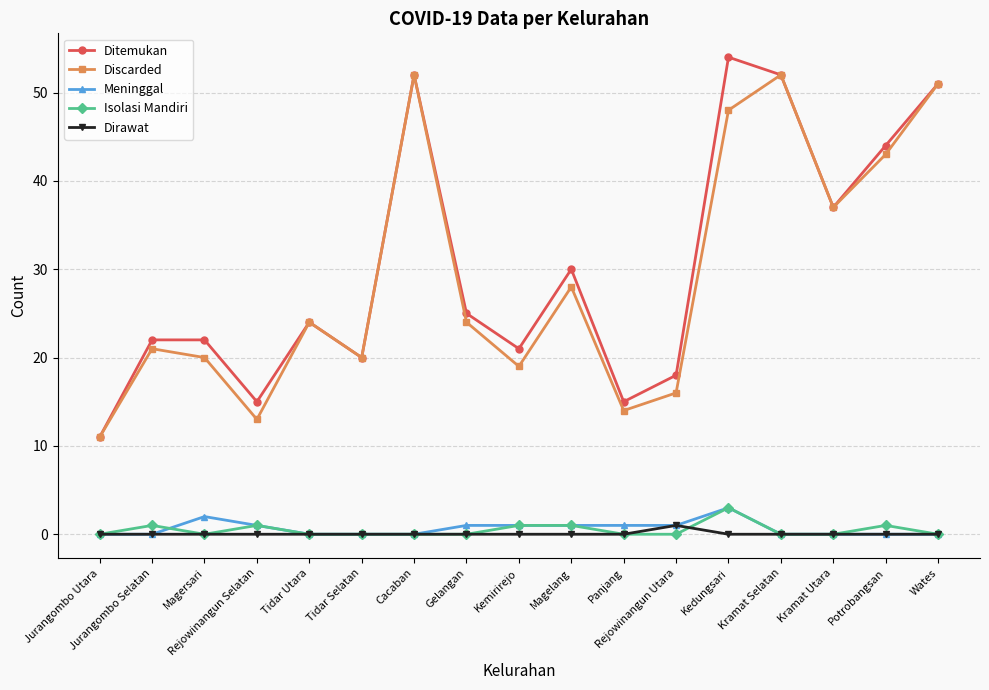

Between Jurangombo Utara and Magelang, which series saw the biggest shift?

Ditemukan